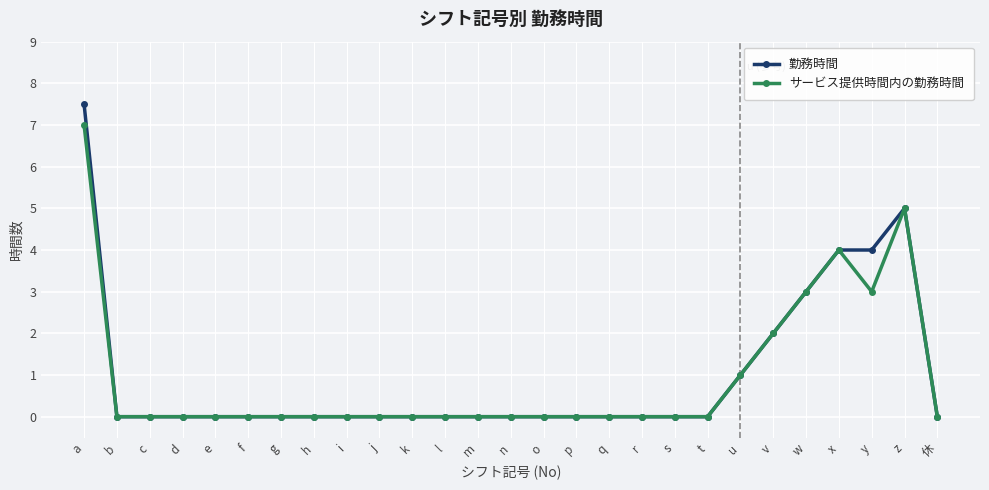

True or false: 勤務時間 has more than 0 interior local peaks.

True